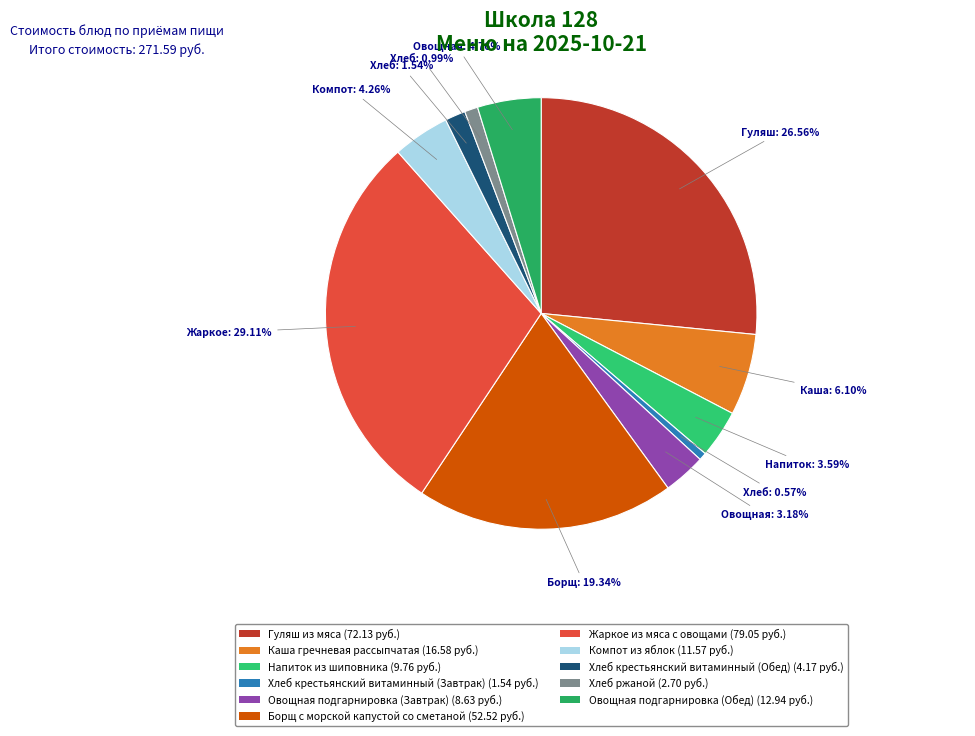

Is it true that Овощная подгарнировка (Обед) is 19% of the pie?

False